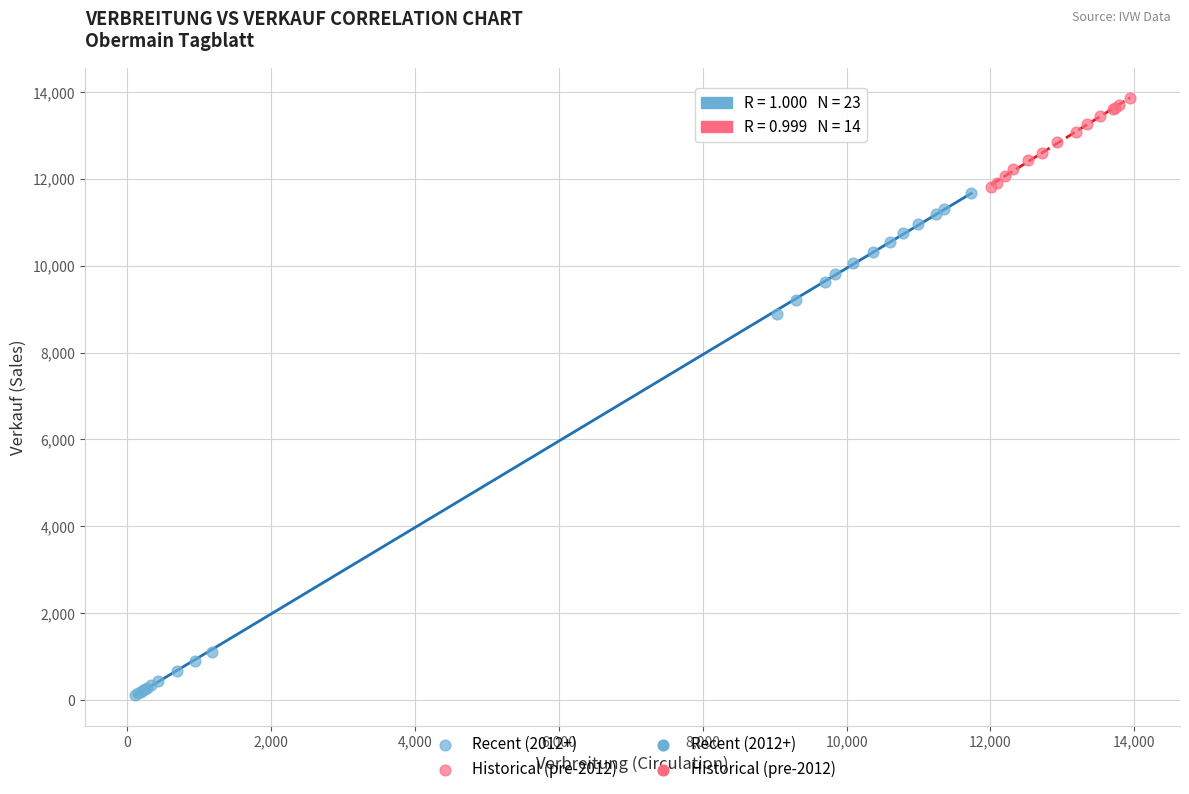

Which series has the largest Y range (max minus min)?

Recent (2012+)